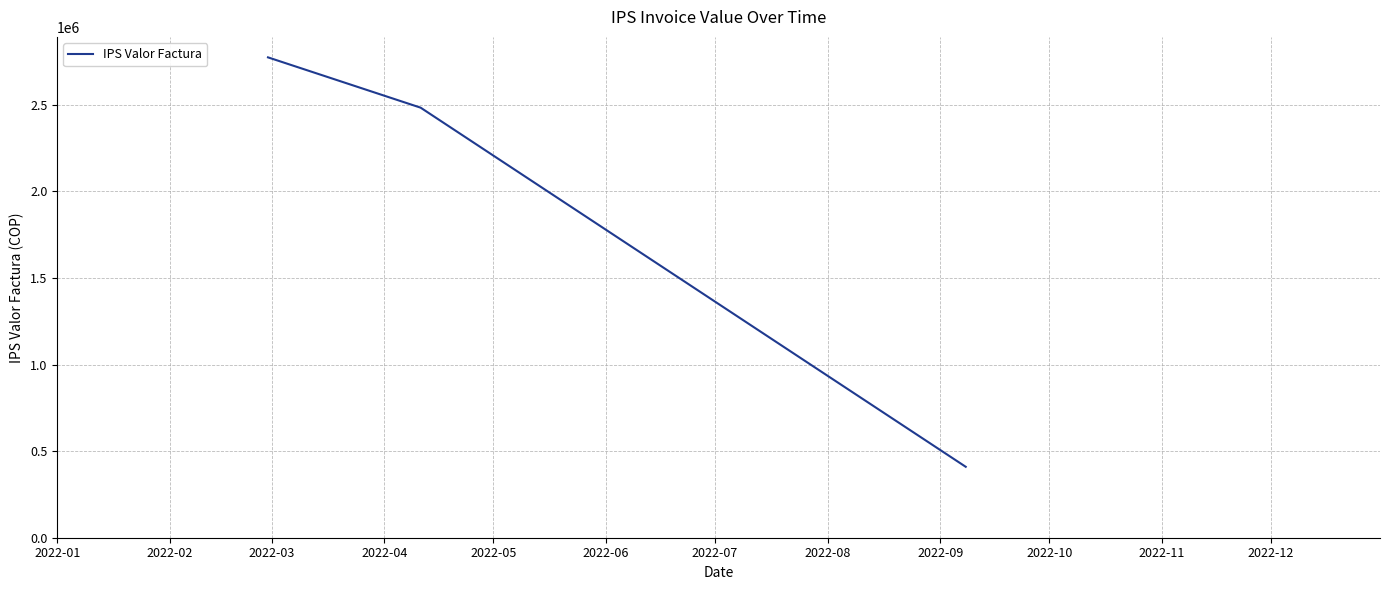

What is the sum of all values?

5665605